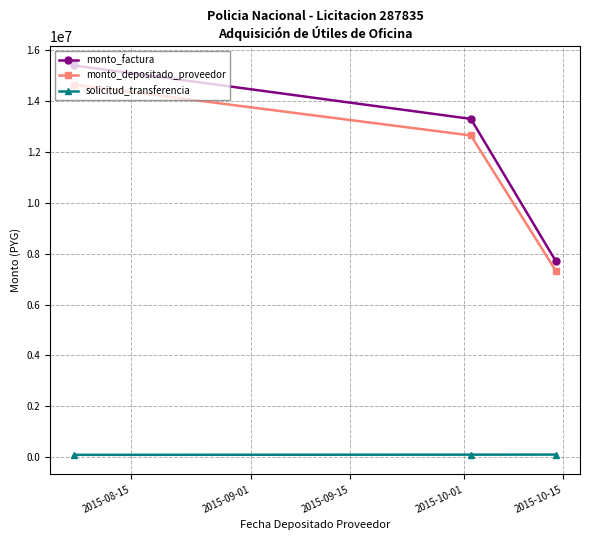

What is the greatest value displayed?

15400000